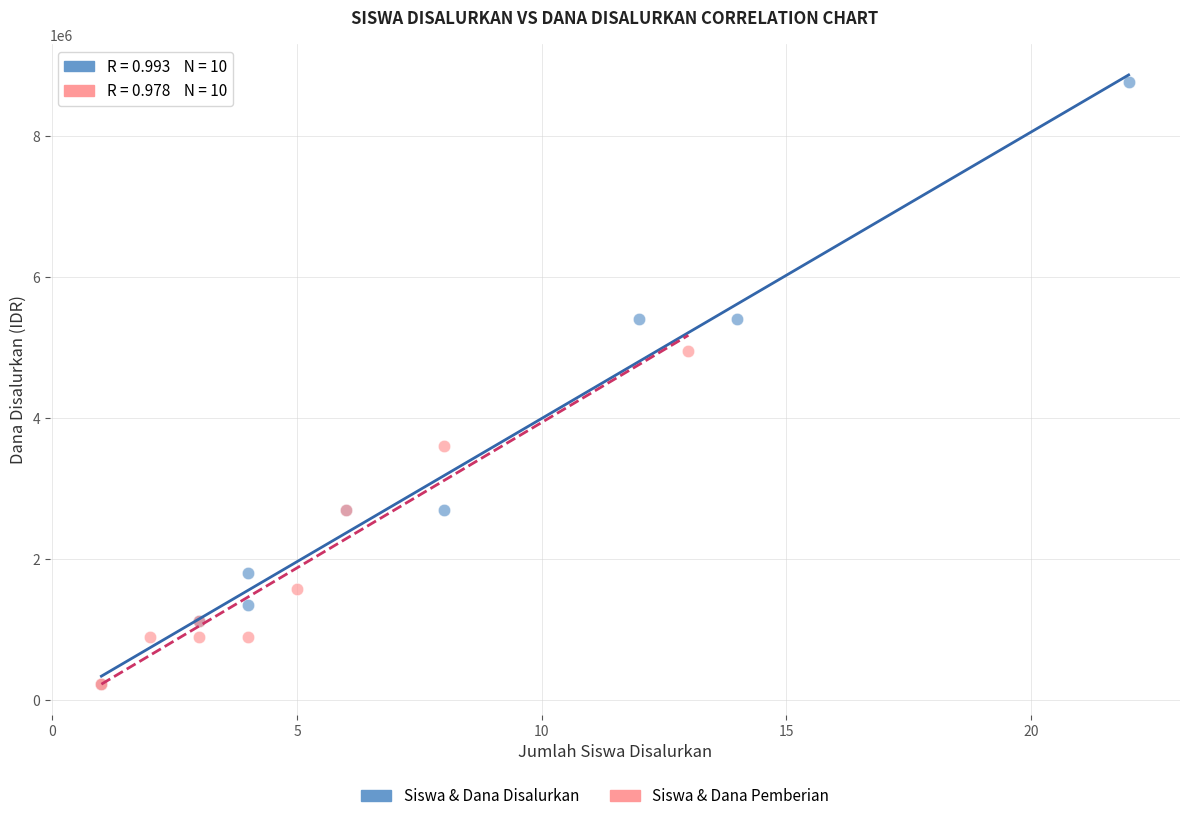

Which series has the largest Y range (max minus min)?

Siswa & Dana Disalurkan